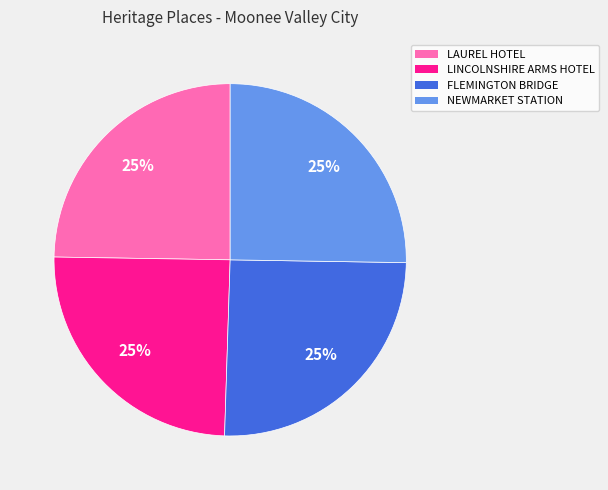

Is there a majority slice in this chart?

No